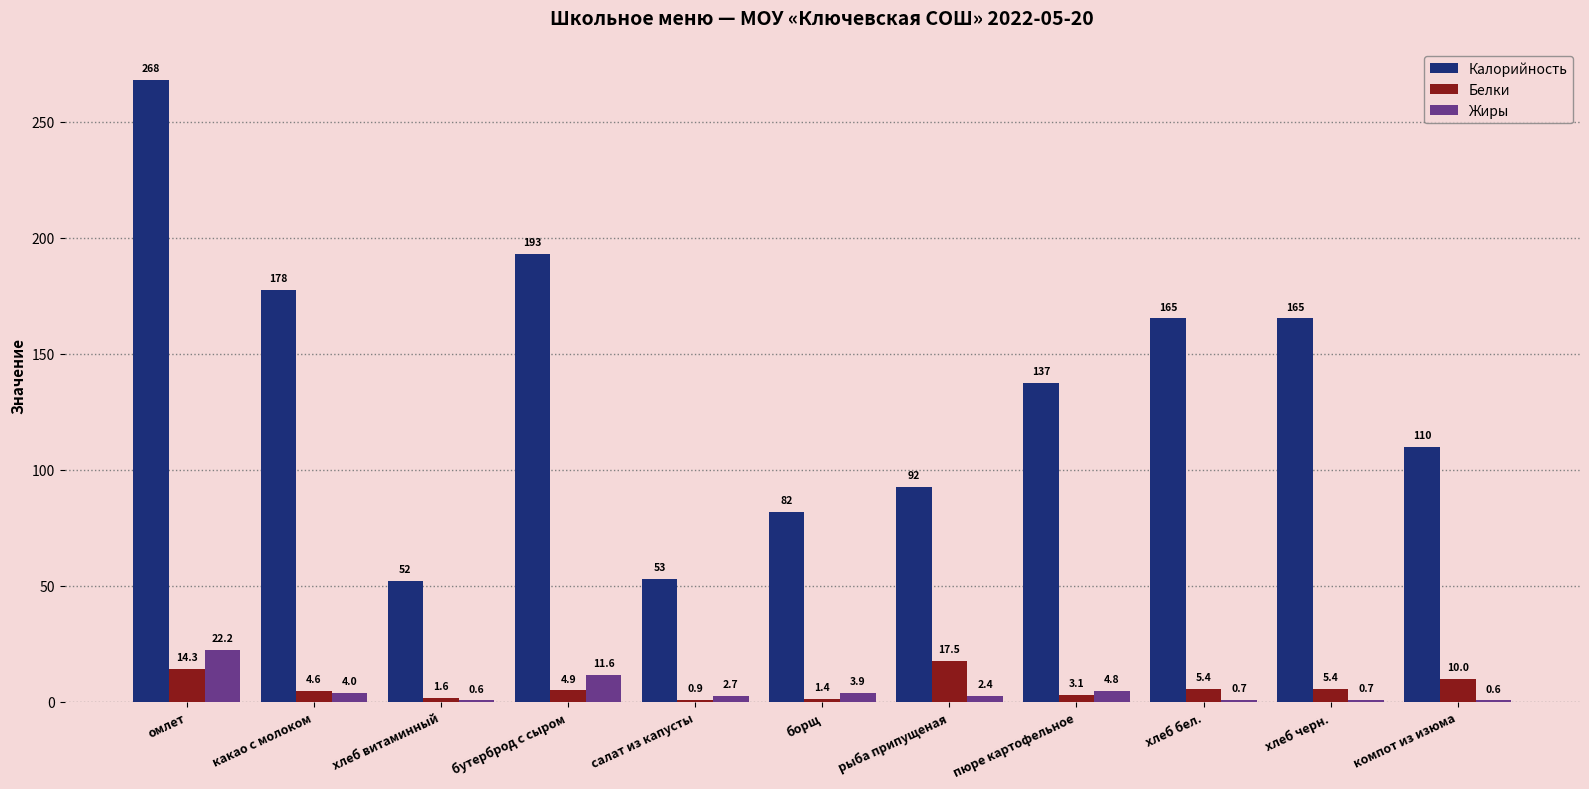

What is the approximate value of Жиры at компот из изюма?

0.6